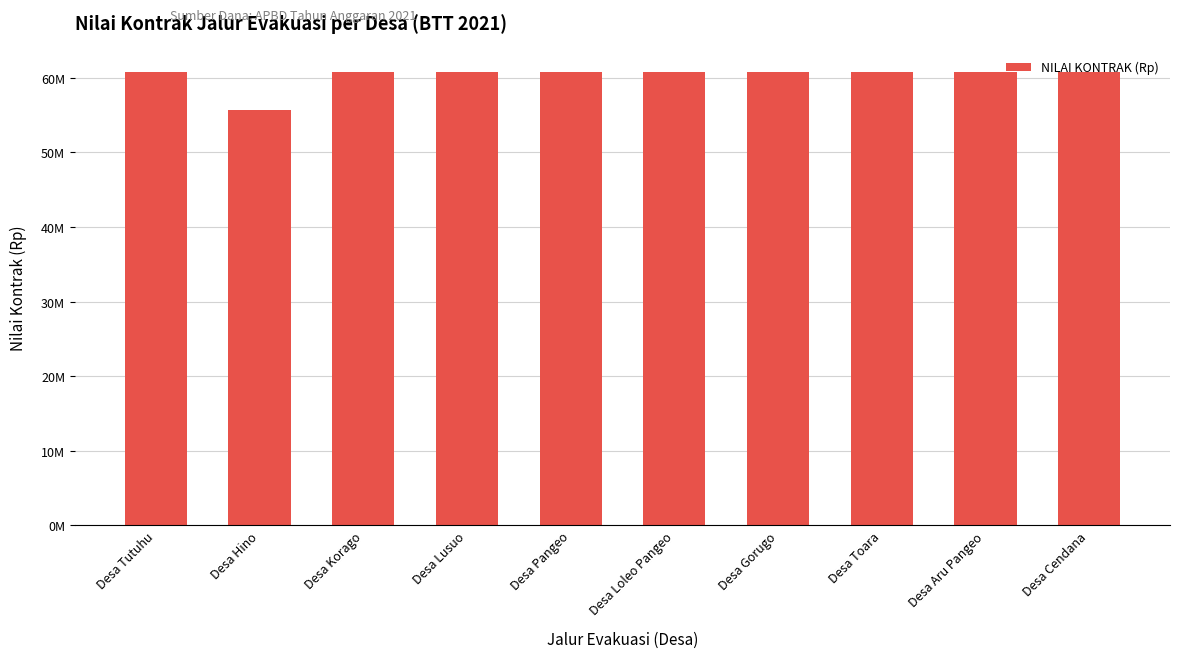

What is the sum of all values?

602200000